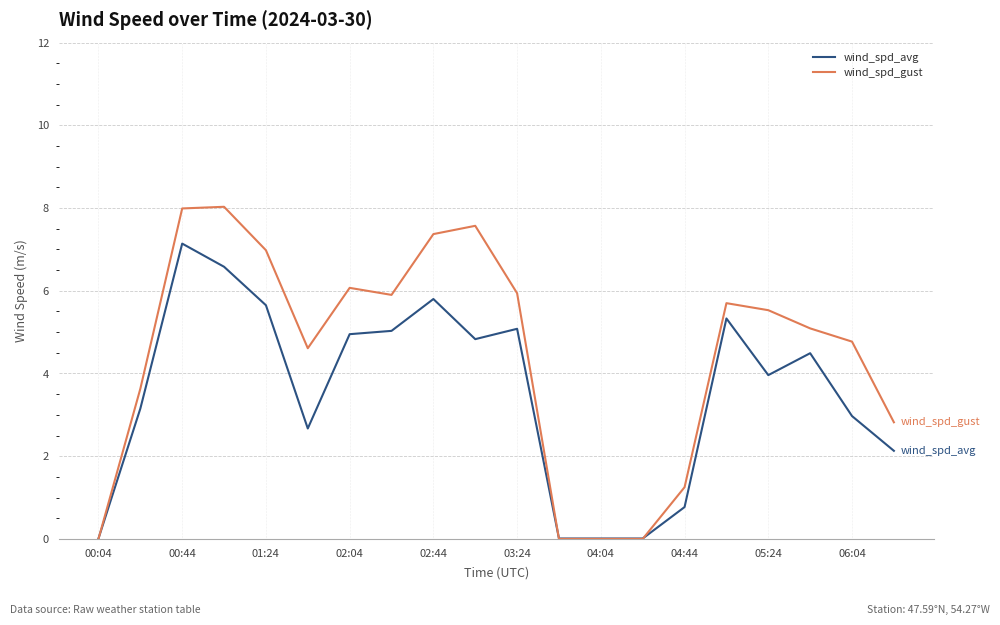

What is the maximum value for wind_spd_avg?

7.1